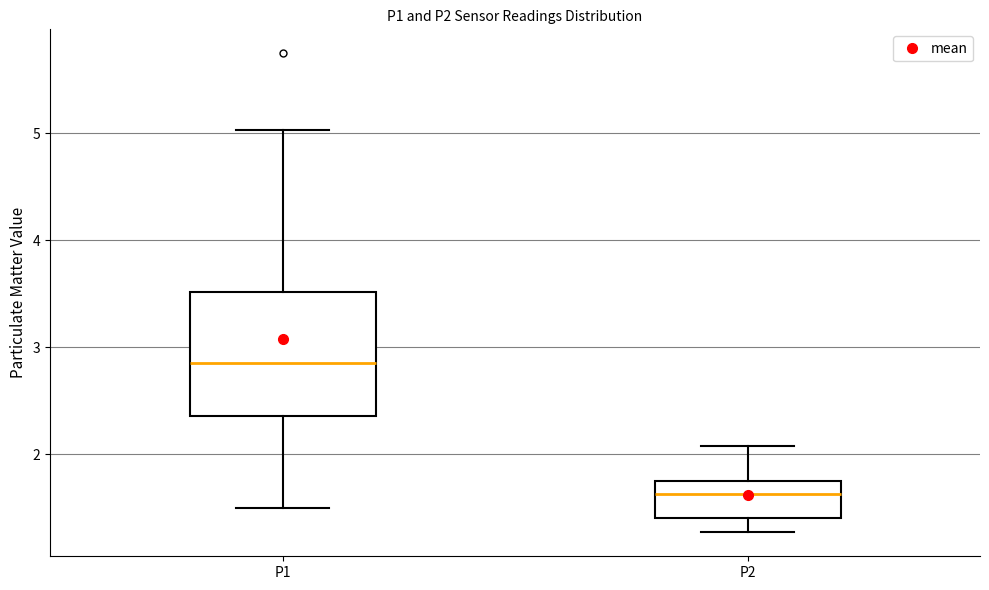

Reading left to right, read every box against the y-axis: the position of its median line, the range the box covers, and the ends of its whiskers. The values are not printed on the chart, so give them approximately, as read against the axis.

P1: median 2.9, box 2.4 to 3.5, whiskers 1.5 to 5.0
P2: median 1.6, box 1.4 to 1.8, whiskers 1.3 to 2.1